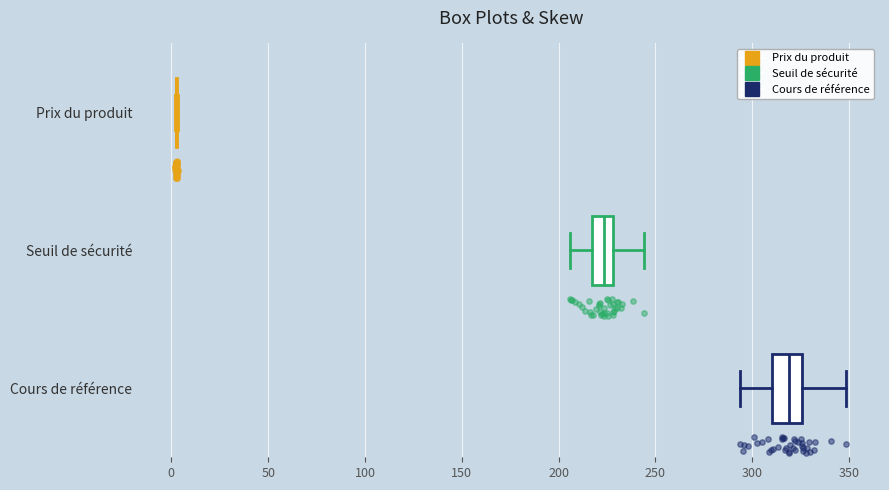

Reading bottom to top, read every box against the x-axis: the position of its median line, the range the box covers, and the ends of its whiskers. The values are not printed on the chart, so give them approximately, as read against the axis.

Cours de référence: median 320, box 310 to 325, whiskers 295 to 350
Seuil de sécurité: median 225, box 215 to 230, whiskers 205 to 245
Prix du produit: box collapsed to a line at 5, whiskers 0 to 5